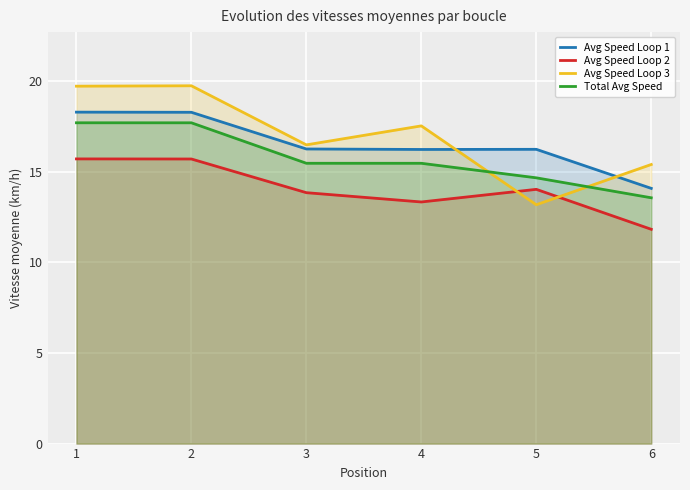

How many lines are shown in the chart?

4